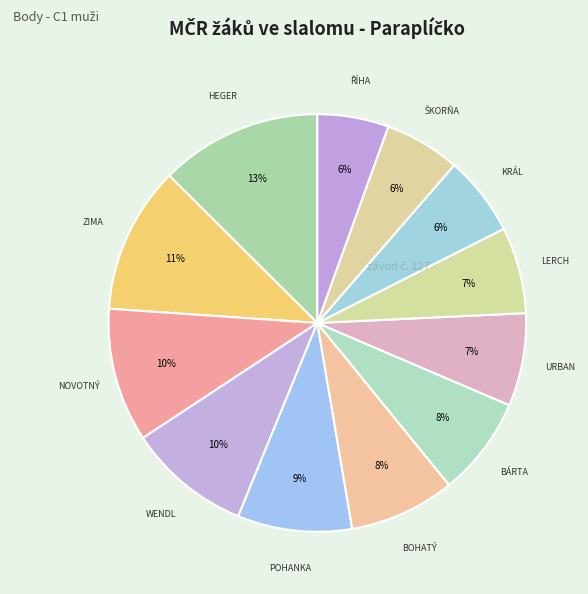

Count the number of slices in the pie.

12